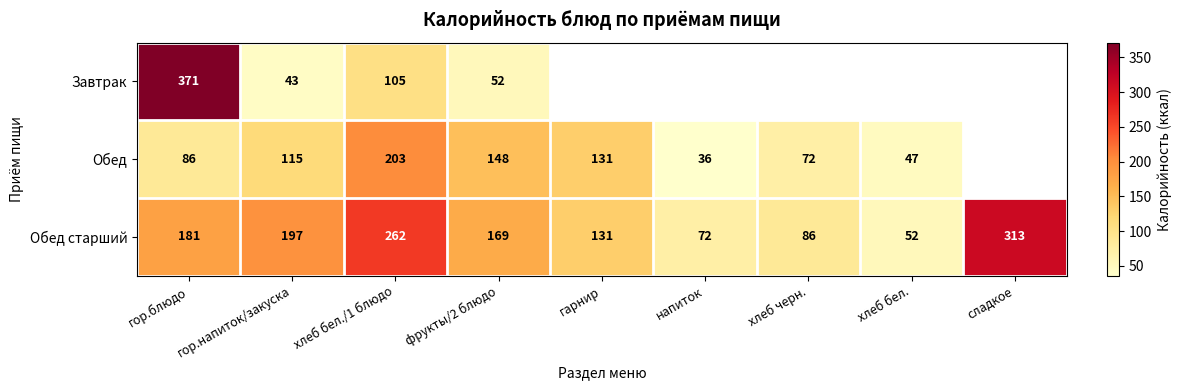

The value of Обед старший at хлеб черн. is 43. True or false?

False